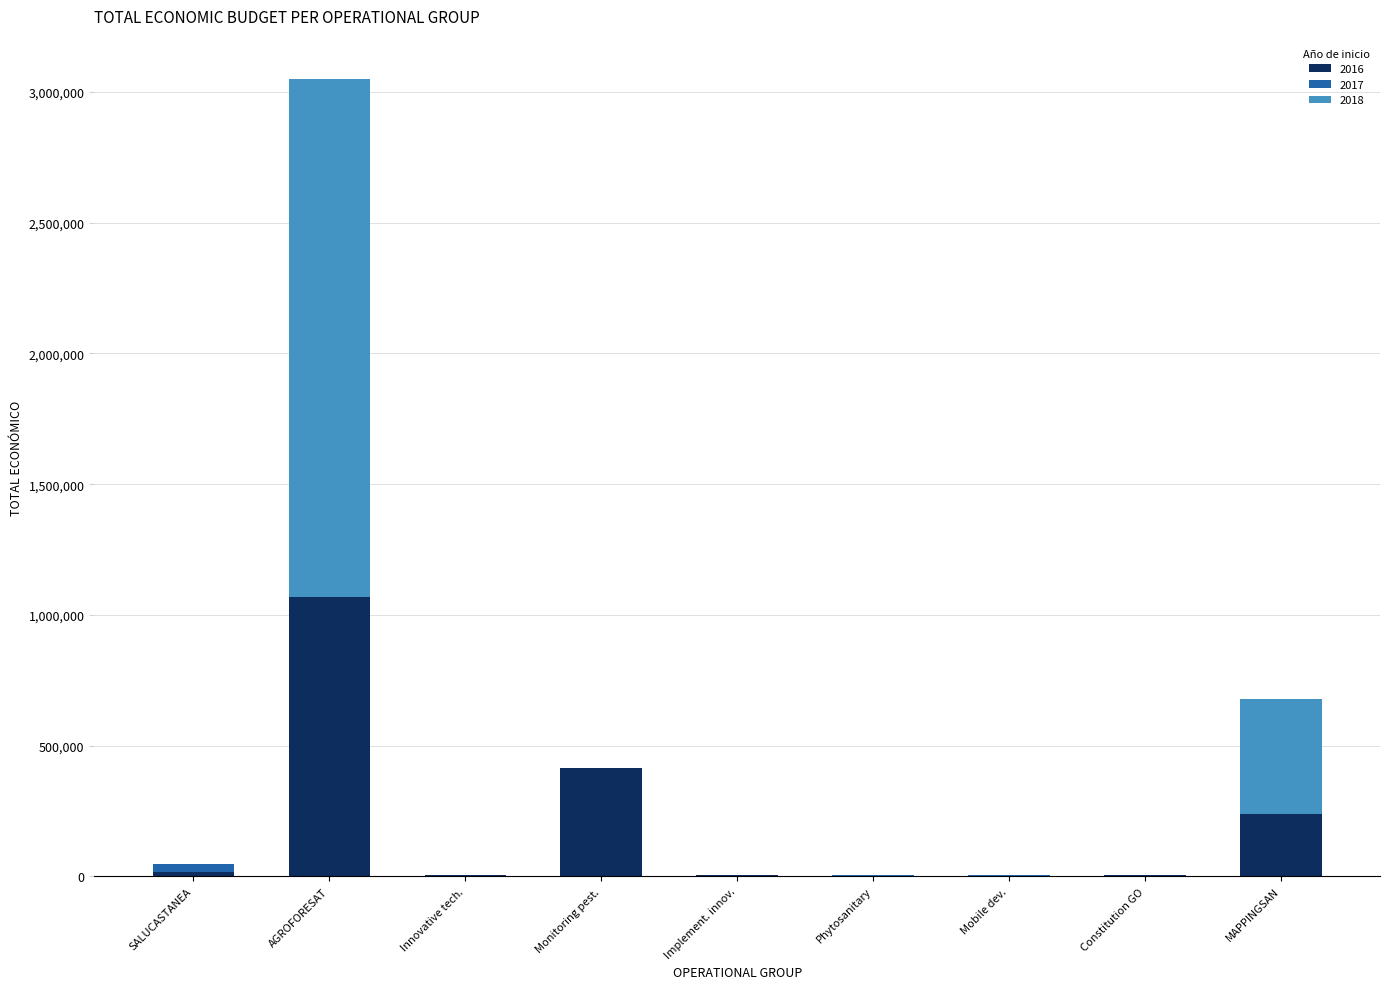

The Base funding series shows 2939.7 at Phytosanitary. True or false?

False